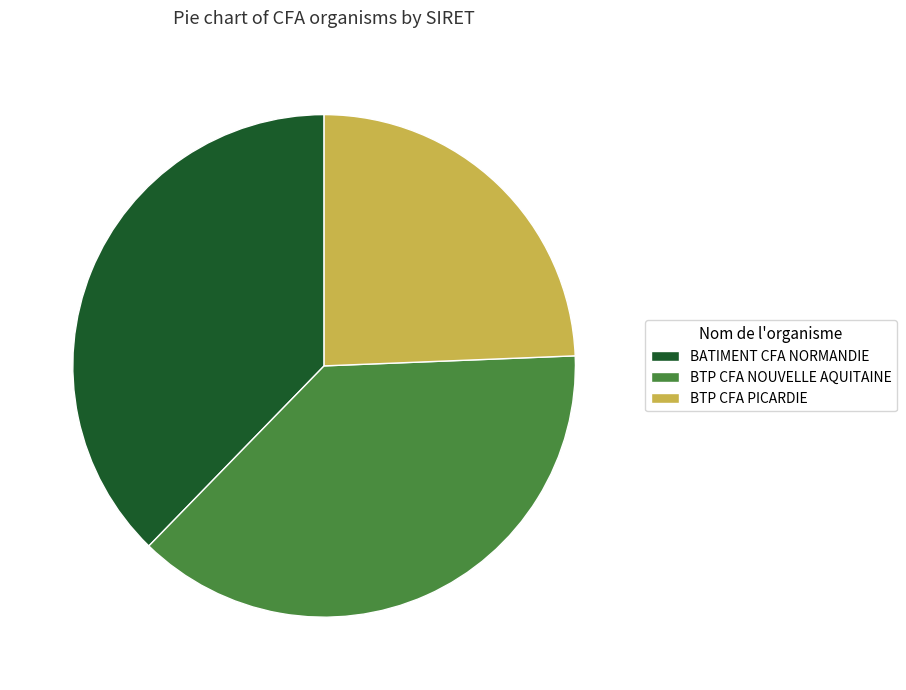

Which category has the smallest portion of the pie?

BTP CFA PICARDIE